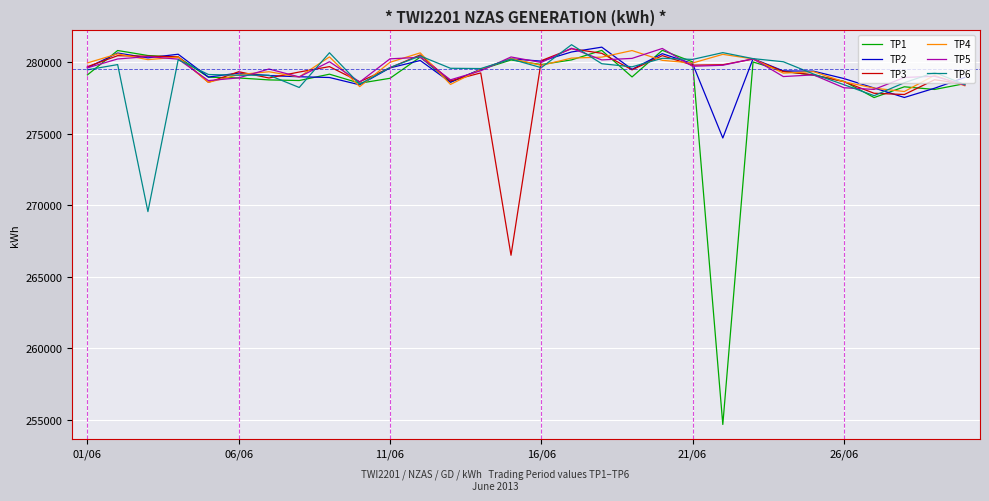

What is the greatest value displayed?

281225